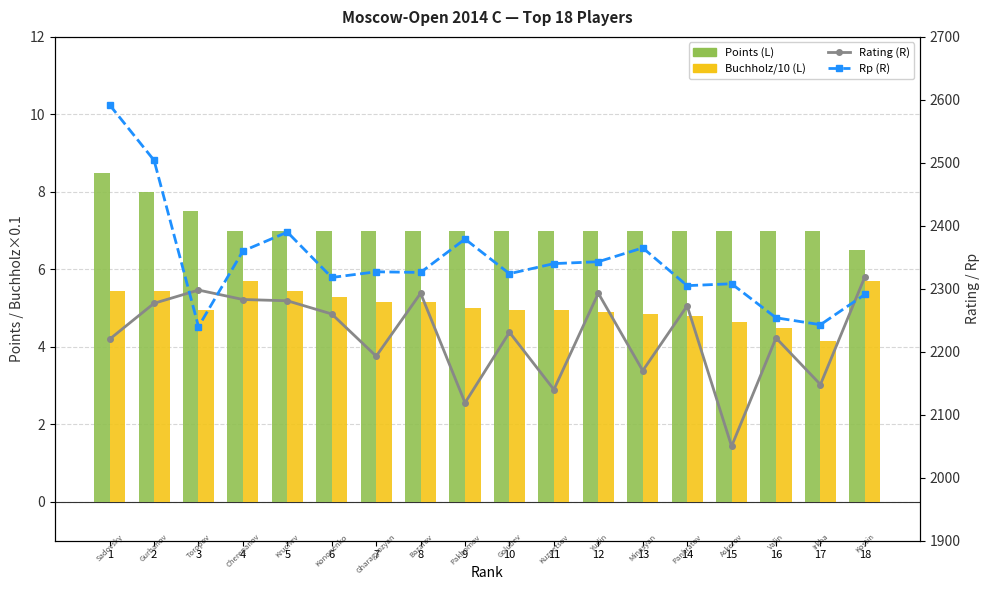

What value does the Points (L) series have at 16?

7.0